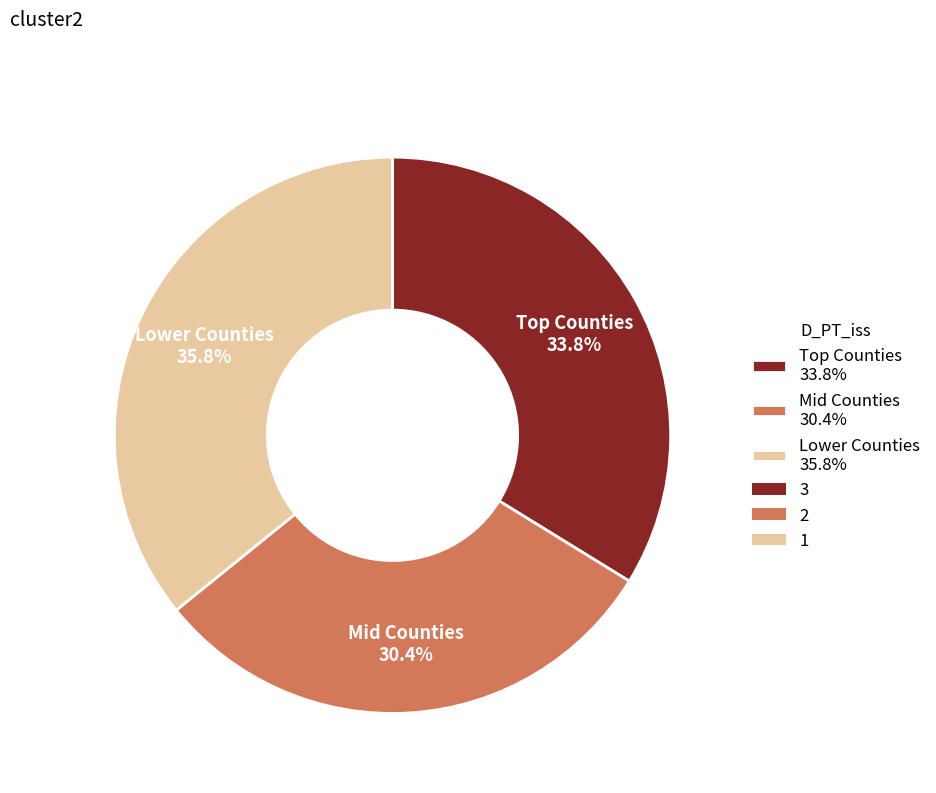

How much of the chart is everything except Lower Counties 35.8%?

64.2%